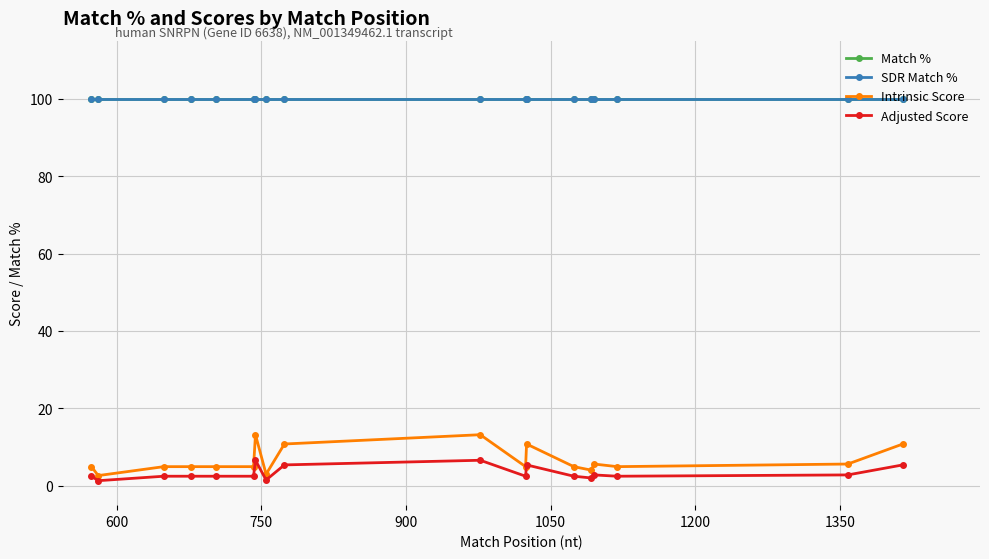

What are all the series names shown in the legend?

Match %, SDR Match %, Intrinsic Score, Adjusted Score